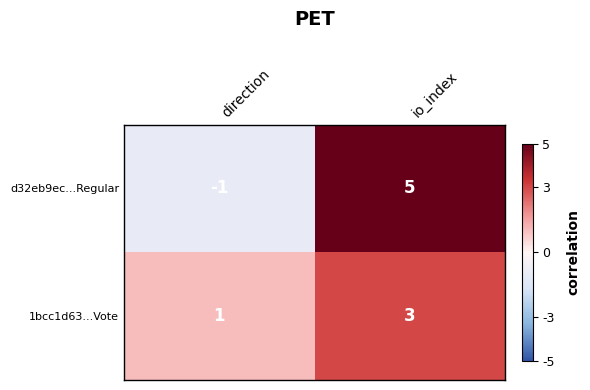

What is the approximate value of d32eb9ec...Regular at io_index?

5